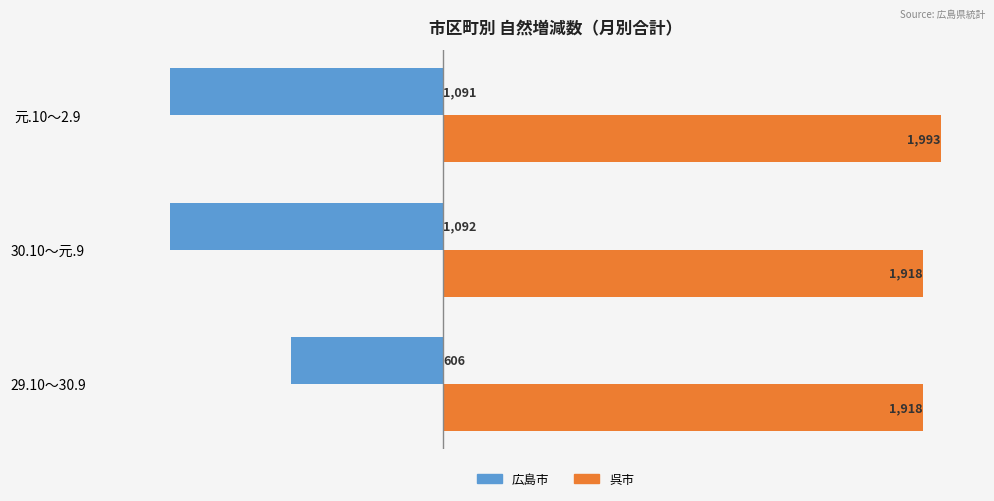

Which series has the largest total across all categories?

呉市